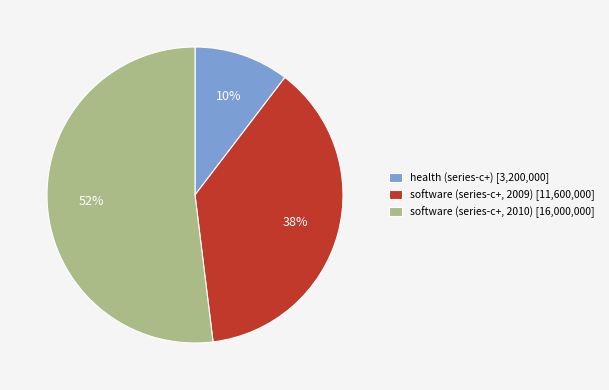

Is there a majority slice in this chart?

Yes